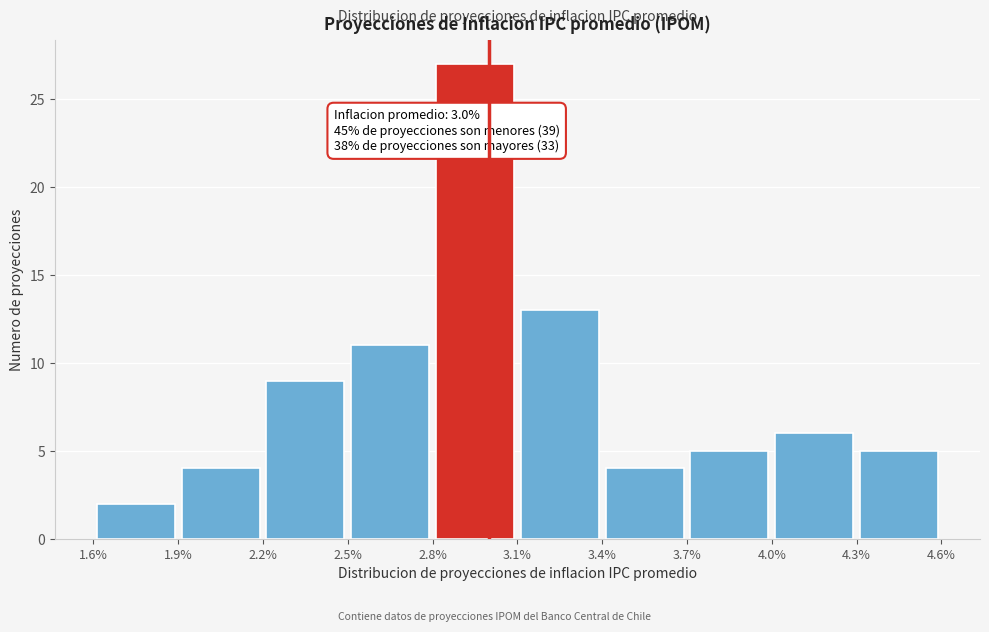

Which range on the x-axis has the tallest bar?

2.8% to 3.1%